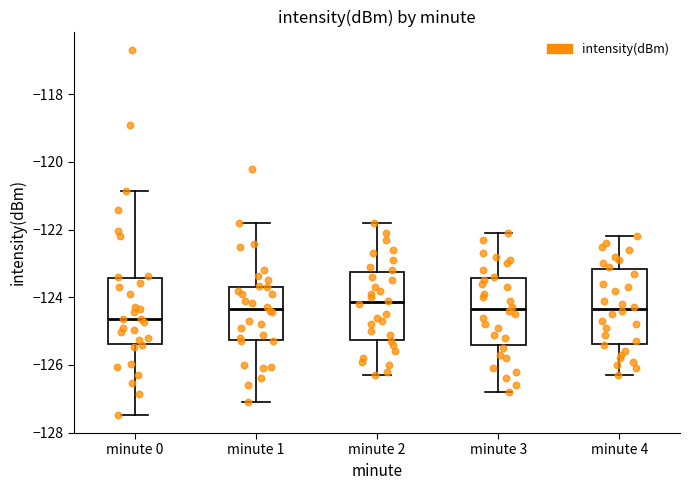

Reading left to right, read every box against the y-axis: the position of its median line, the range the box covers, and the ends of its whiskers. The values are not printed on the chart, so give them approximately, as read against the axis.

minute 0: median -124.6, box -125.4 to -123.4, whiskers -127.4 to -120.8
minute 1: median -124.4, box -125.2 to -123.6, whiskers -127.0 to -121.8
minute 2: median -124.2, box -125.2 to -123.2, whiskers -126.2 to -121.8
minute 3: median -124.4, box -125.4 to -123.4, whiskers -126.8 to -122.0
minute 4: median -124.4, box -125.4 to -123.2, whiskers -126.2 to -122.2